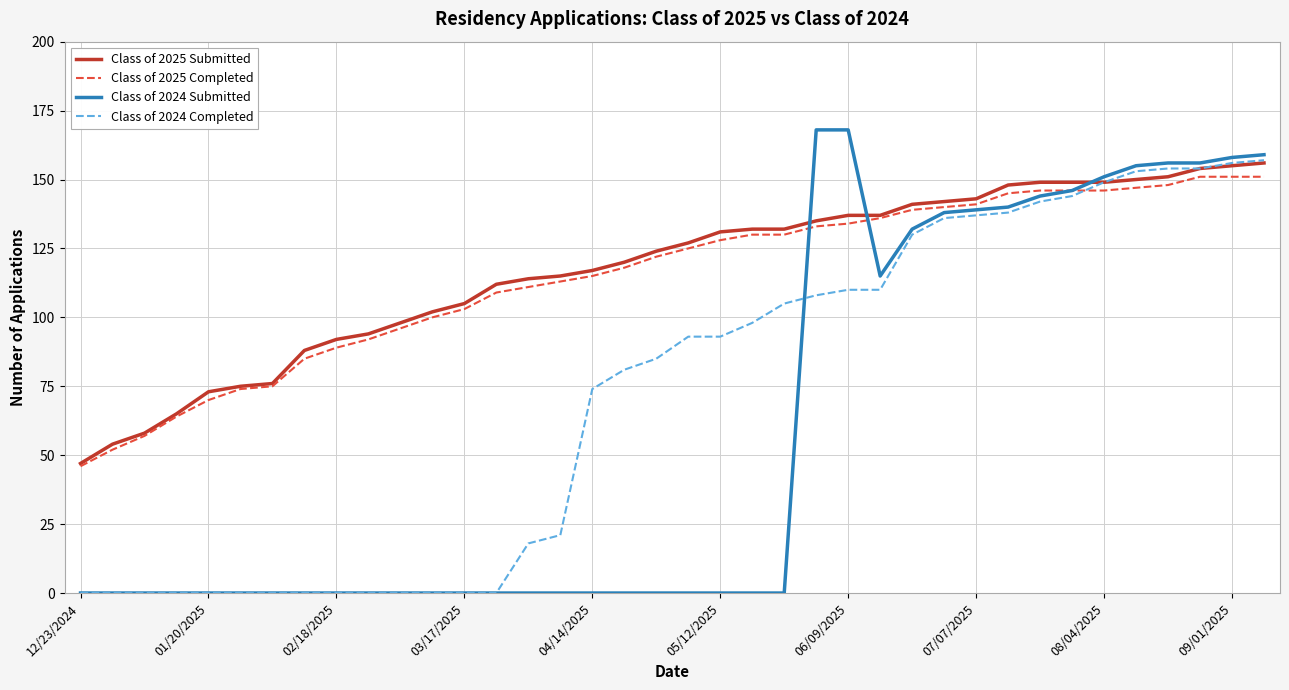

Rank the series by their maximum value, from highest to lowest.

Class of 2024 Submitted, Class of 2024 Completed, Class of 2025 Submitted, Class of 2025 Completed